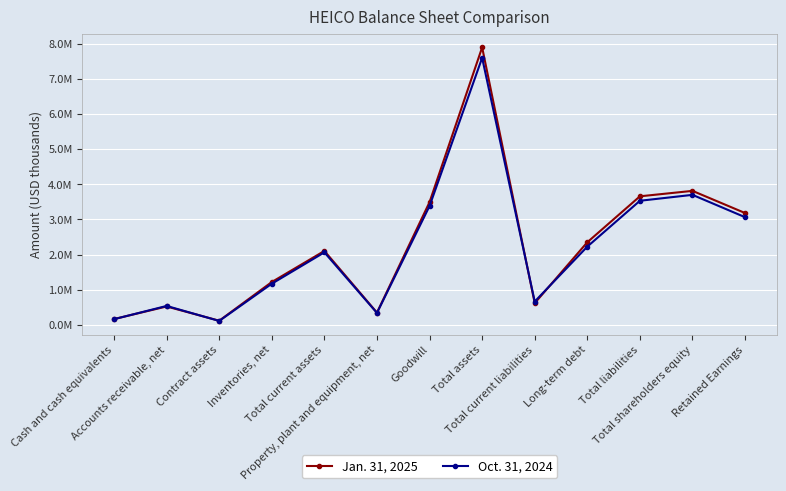

What are all the series names shown in the legend?

Jan. 31, 2025, Oct. 31, 2024